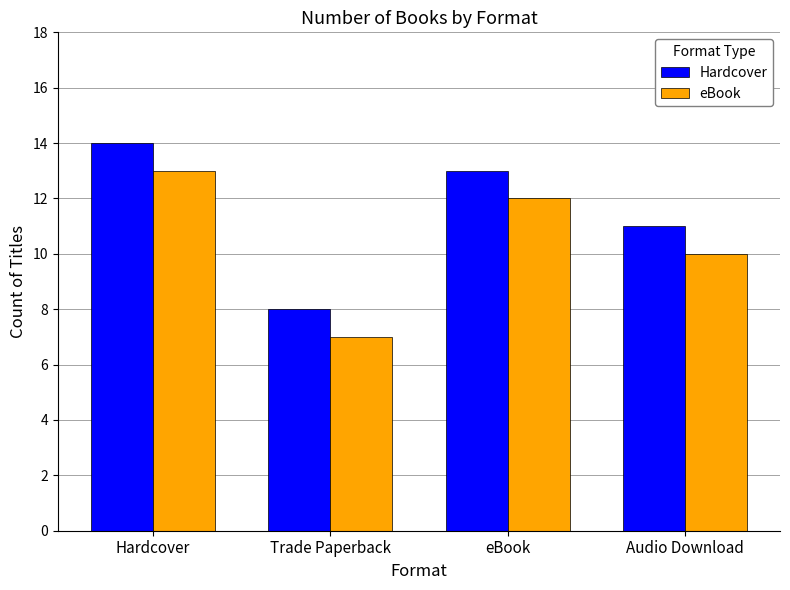

Reading left to right, transcribe all the data shown in this chart.

Hardcover: Hardcover=14	Trade Paperback=8	eBook=13	Audio Download=11
eBook: Hardcover=13	Trade Paperback=7	eBook=12	Audio Download=10